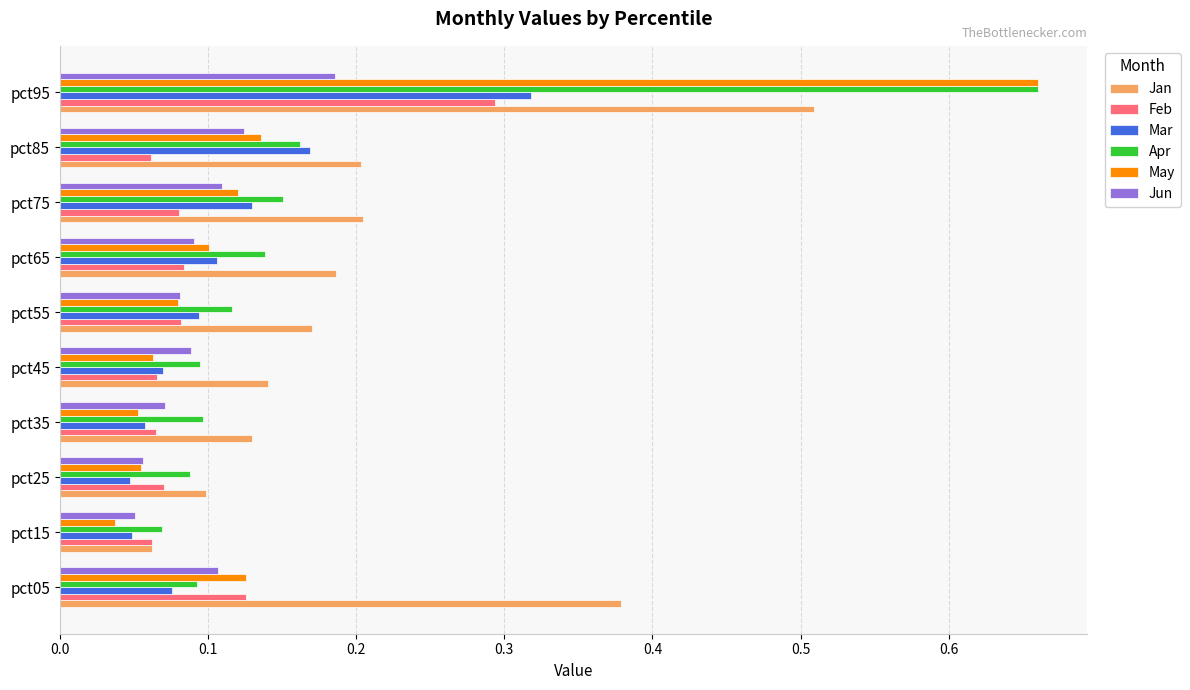

Which series has the widest spread of values?

May